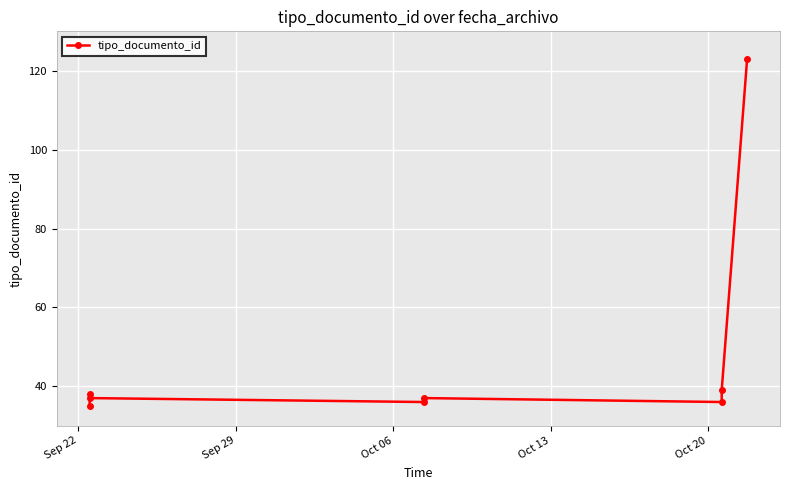

Does the chart display data point markers on the line(s)?

Yes